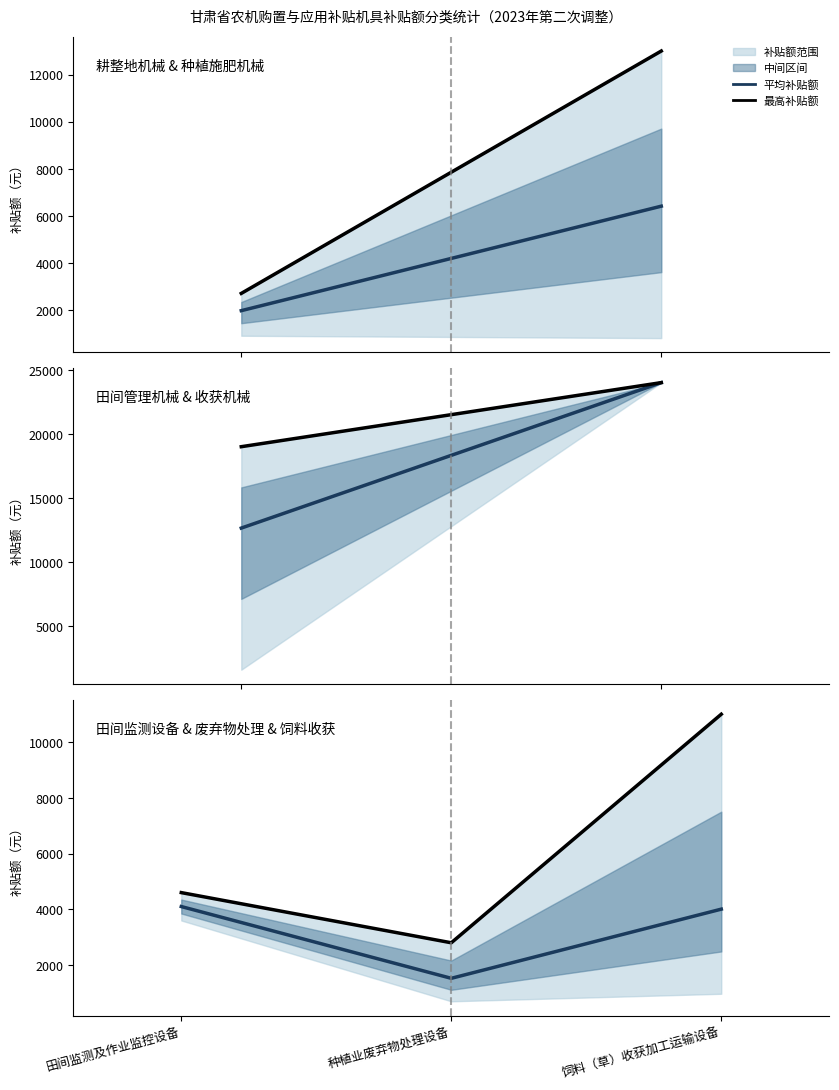

Rank the series by their maximum value, from highest to lowest.

最高补贴额, 平均补贴额